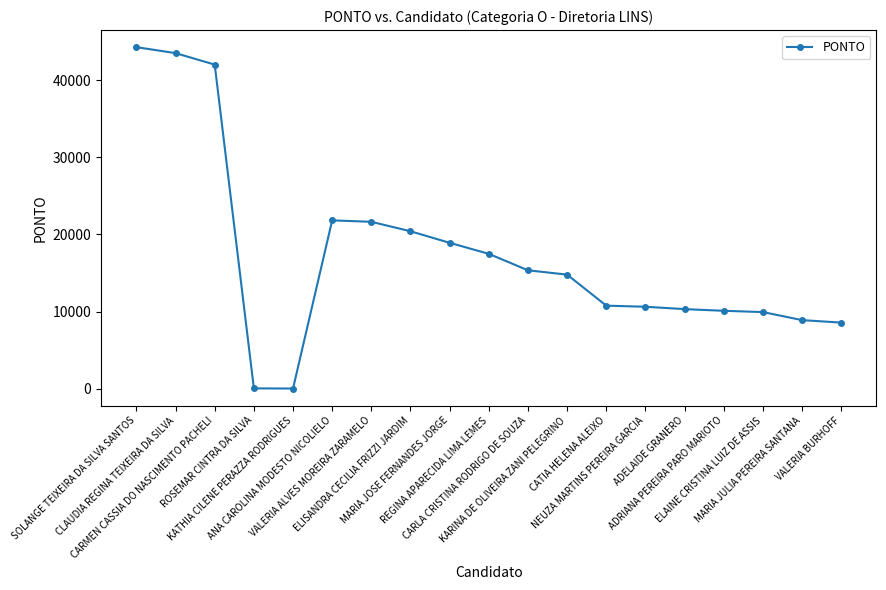

What is the difference between the values at ELISANDRA CECILIA FRIZZI JARDIM and ANA CAROLINA MODESTO NICOLIELO?

1414.0